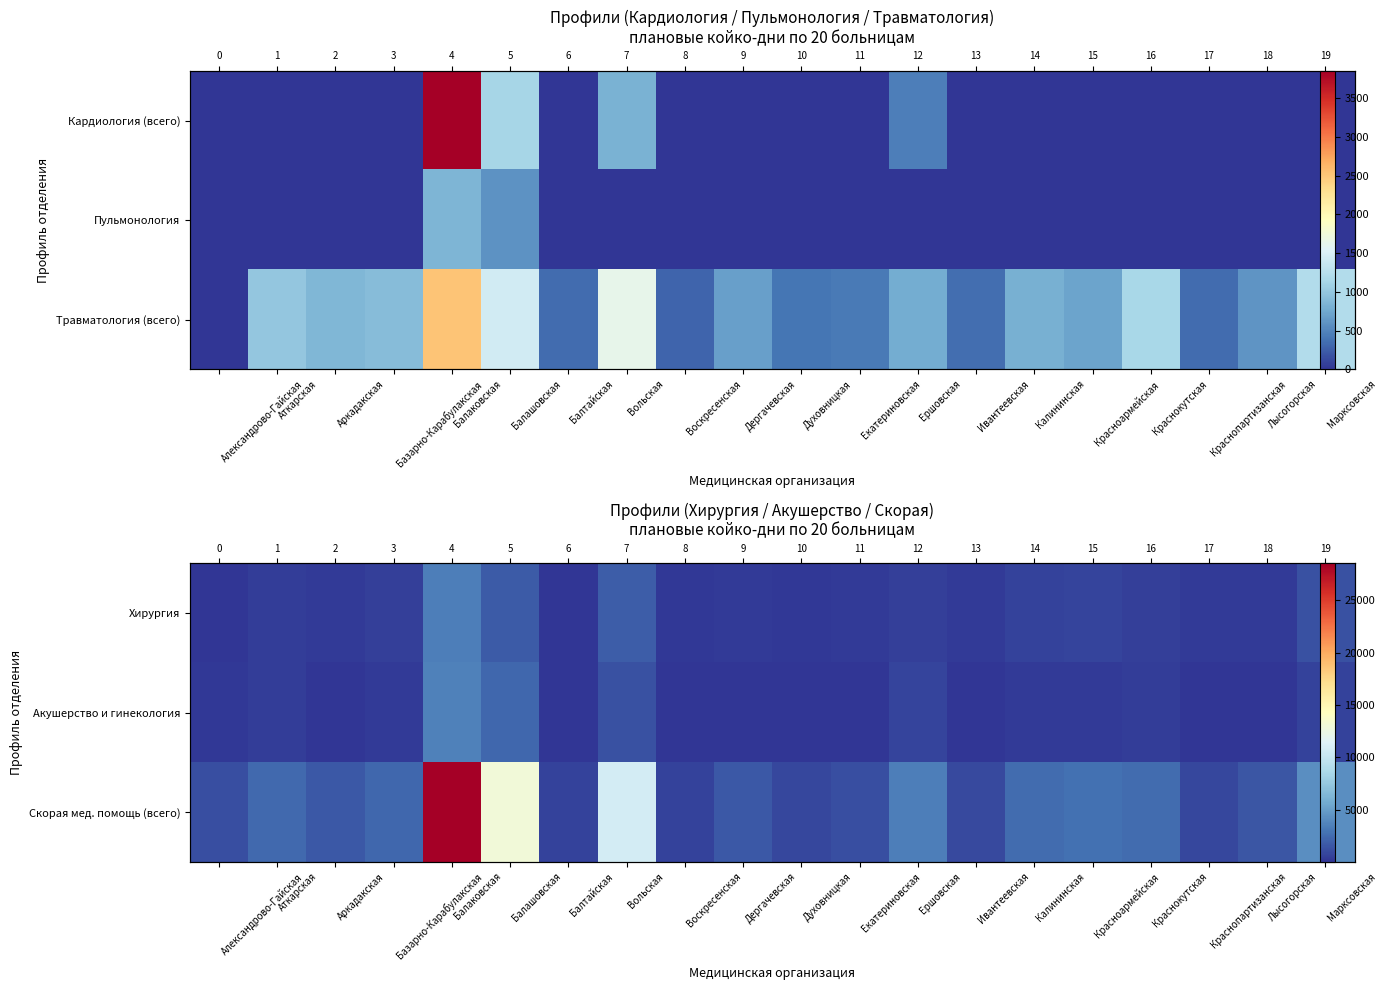

What is the difference between the maximum and second lowest values in the Хирургия series?

3246